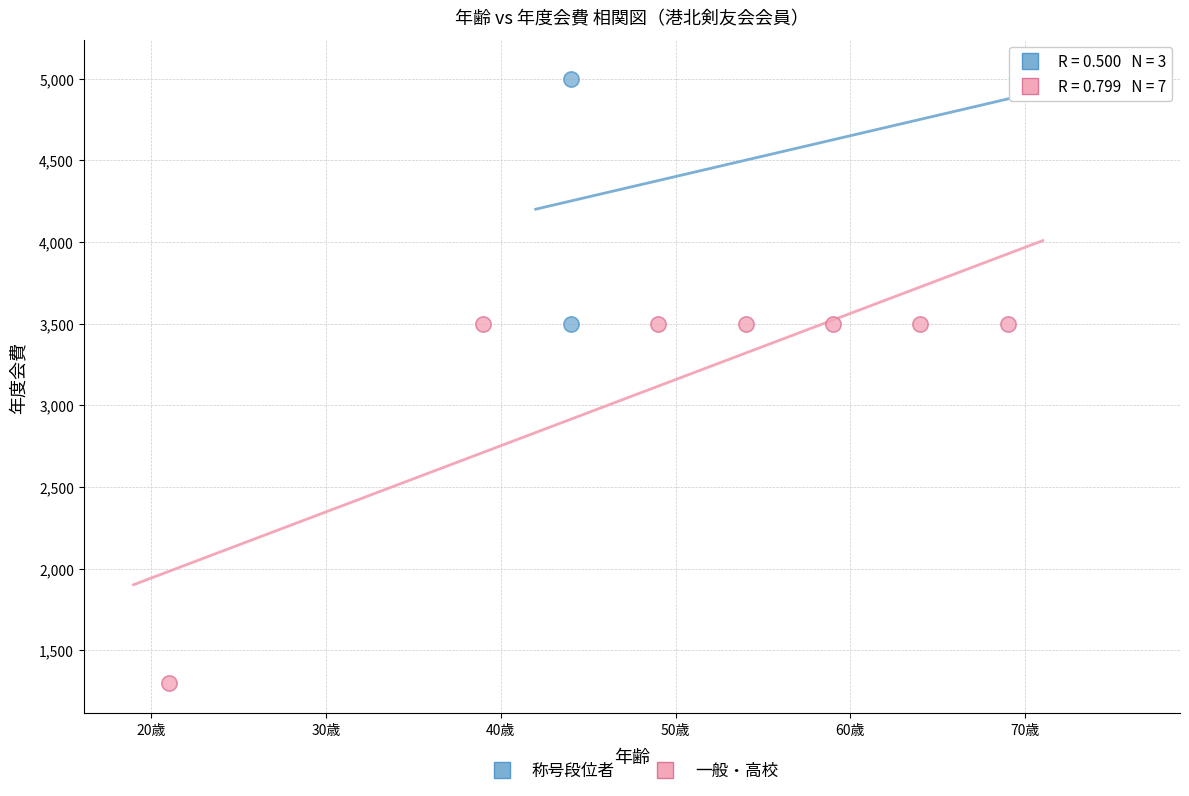

Which series reaches the minimum Y coordinate?

一般・高校